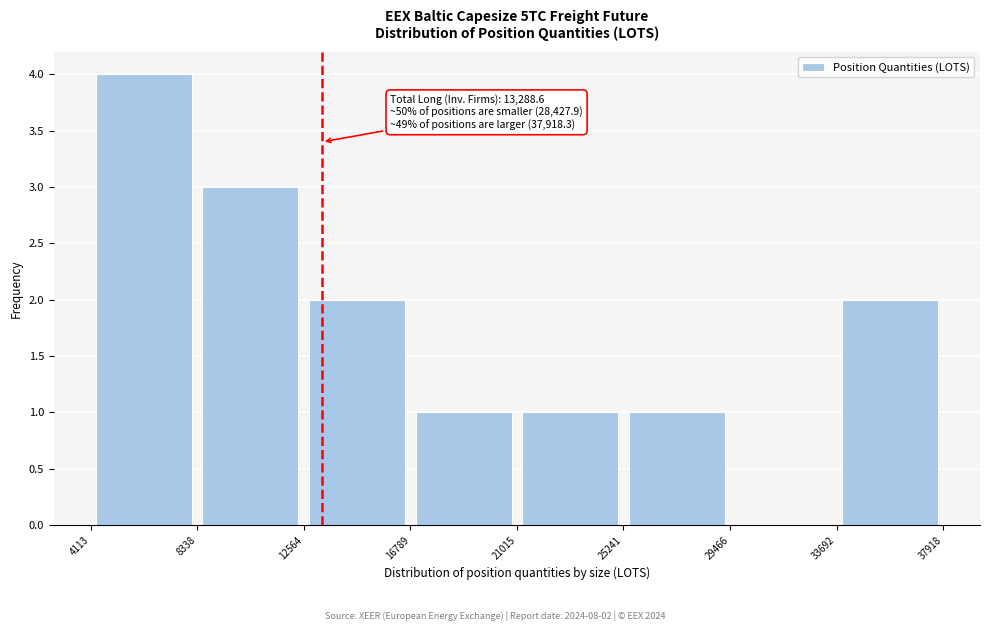

Which range on the x-axis has the tallest bar?

4113 to 8338